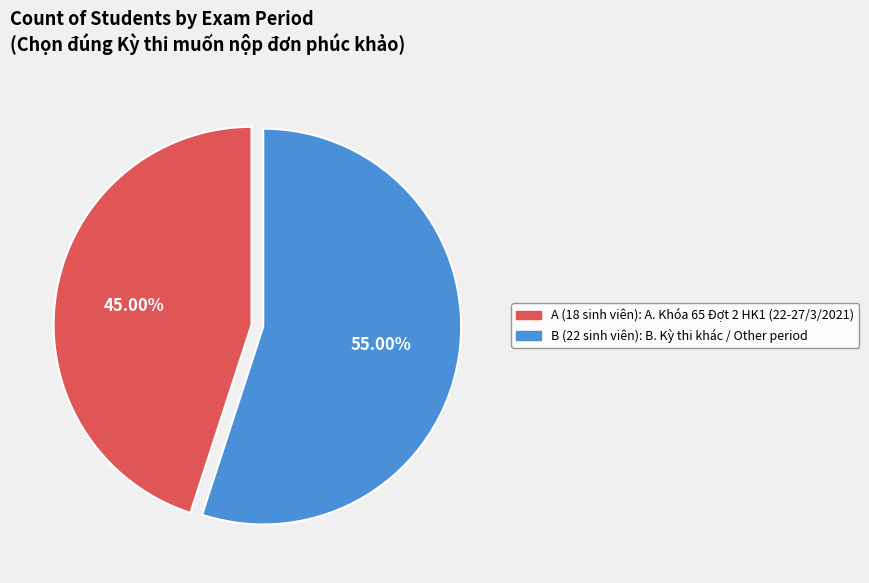

Combined, what portion of the pie is A and B?

100.0%